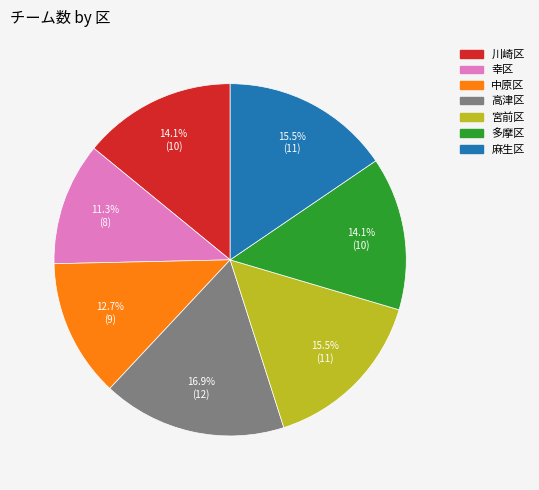

What percentage do 高津区 and 麻生区 together represent?

32.4%